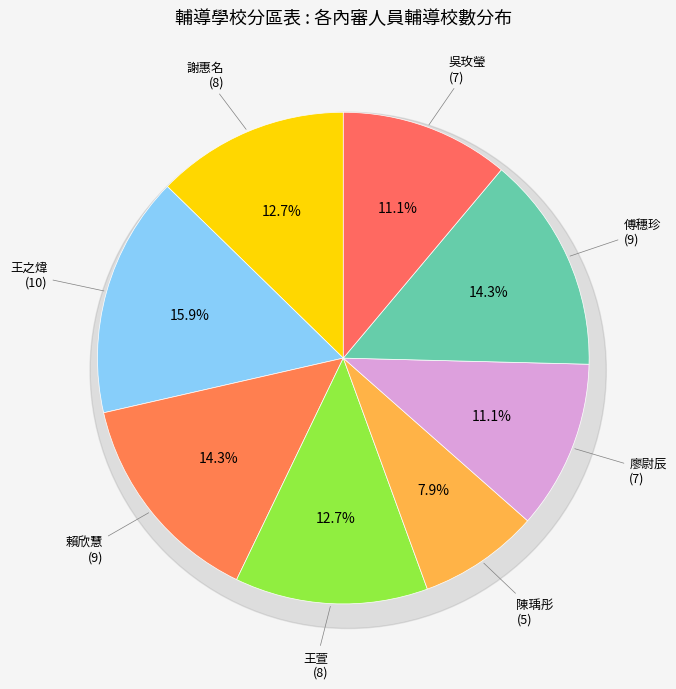

The 16 slice represents 1% of the pie. True or false?

False